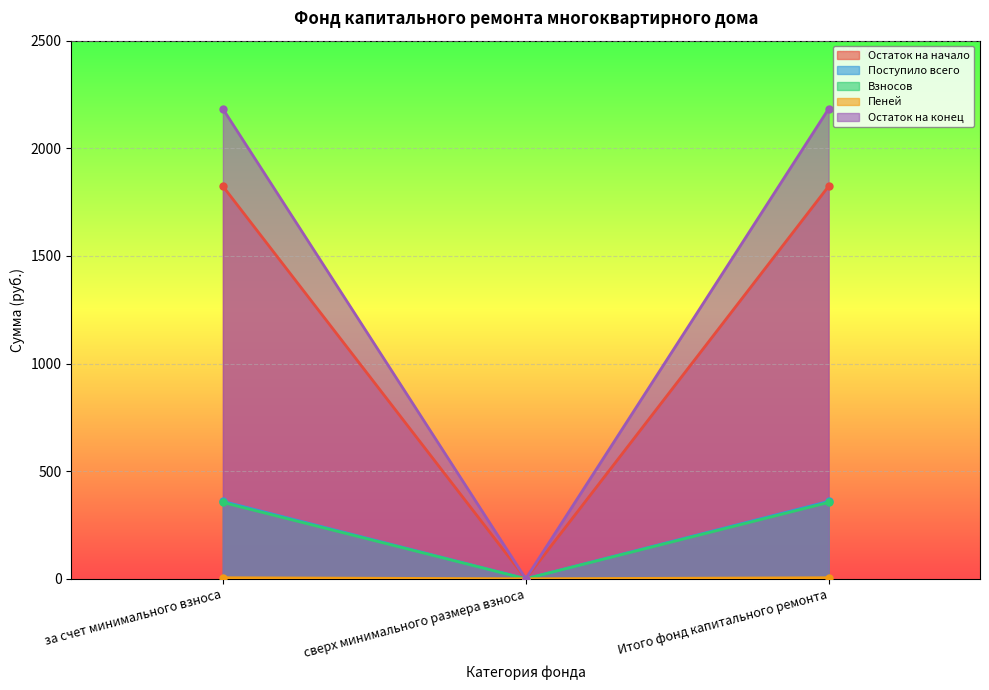

How many values in the Остаток на начало series are below 1823?

1